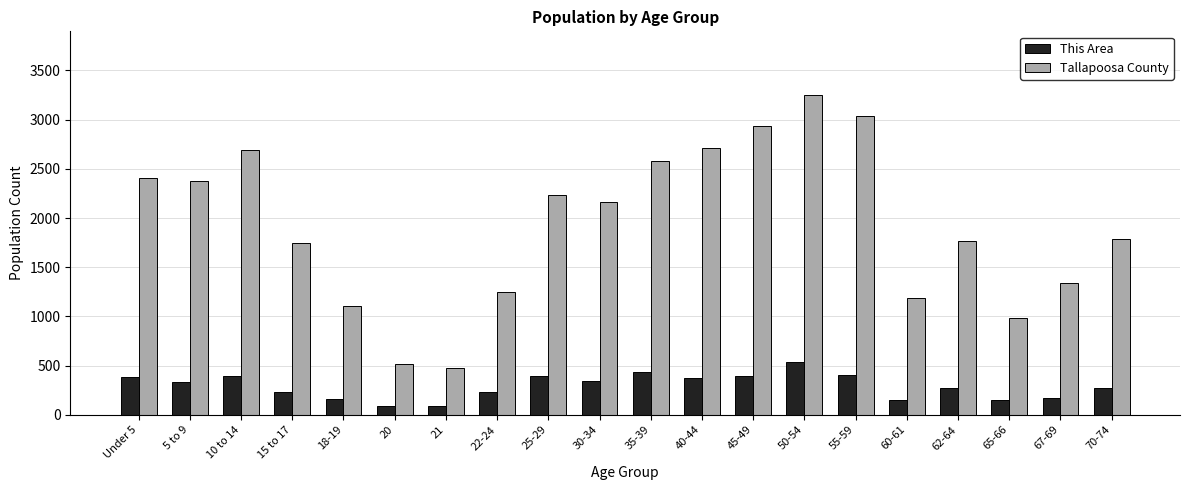

What is the label of the 20th bar from the left?

70-74